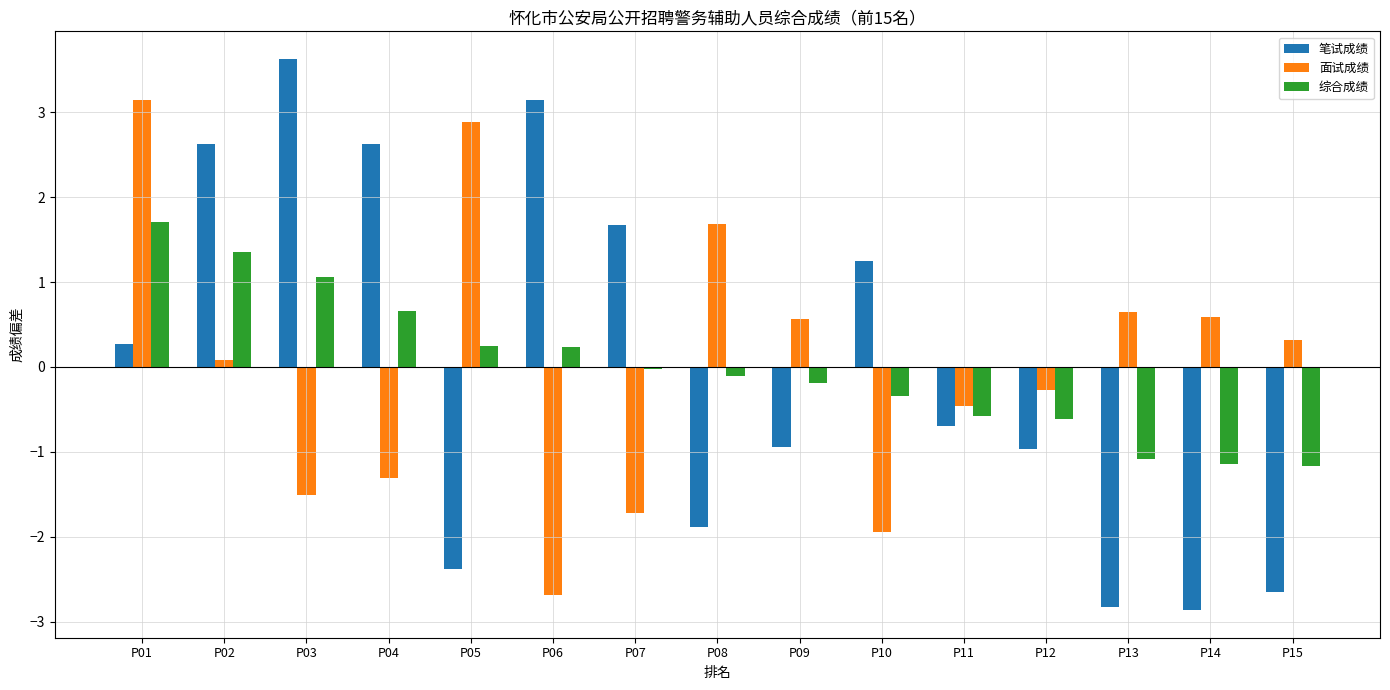

What is the total value across all series at P08?

-0.3